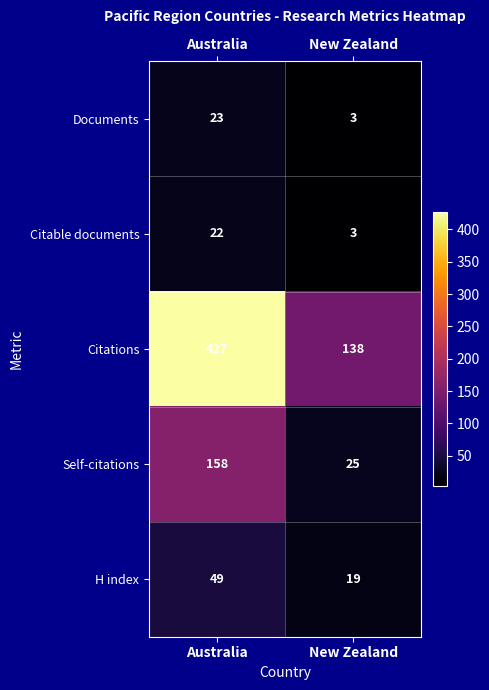

Which label corresponds to the largest value in the chart?

Australia